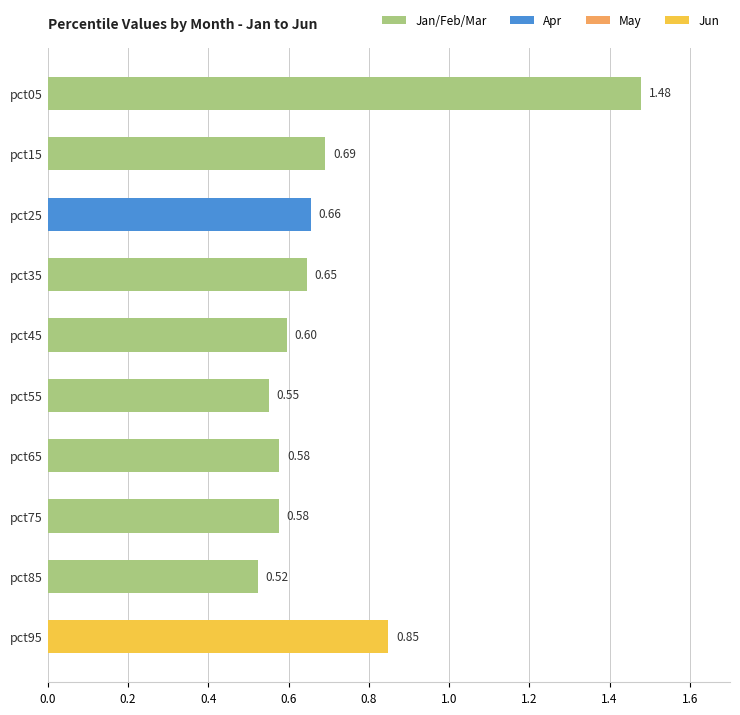

Where is the data nearest to the value 1?

pct95